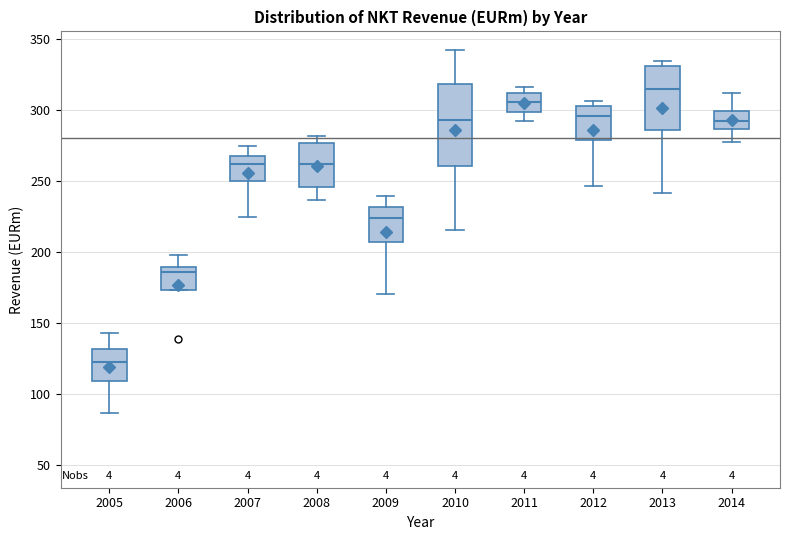

Where does the lower whisker of the box at x = 2005 end on the y-axis? The values are not printed on the chart, so give them approximately, as read against the axis.

85